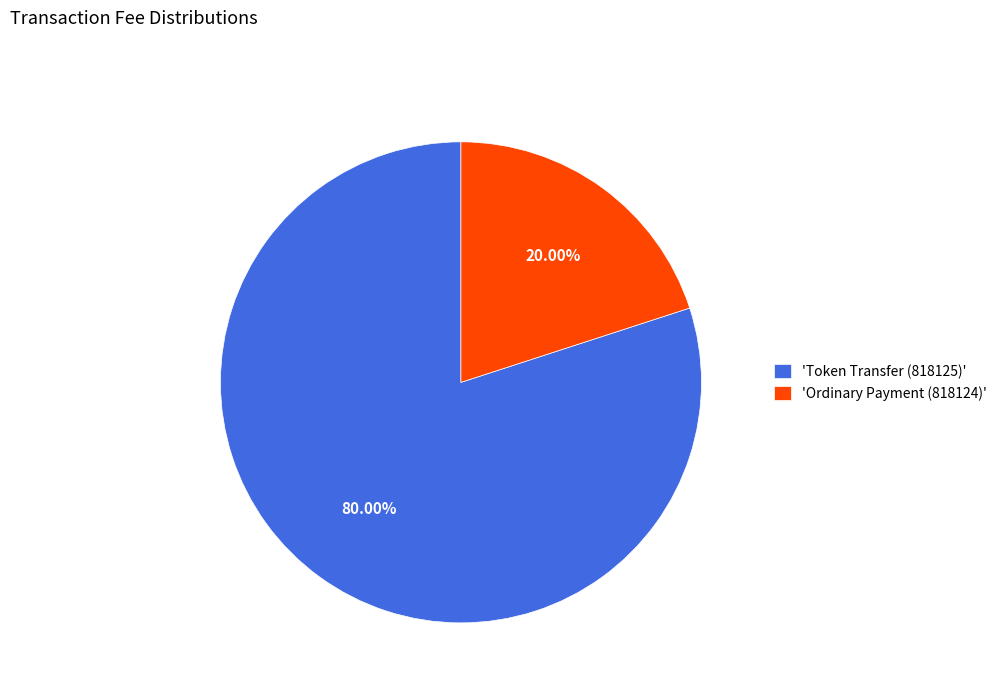

Which has a higher value, 'Ordinary Payment (818124)' or 'Token Transfer (818125)'?

'Token Transfer (818125)'